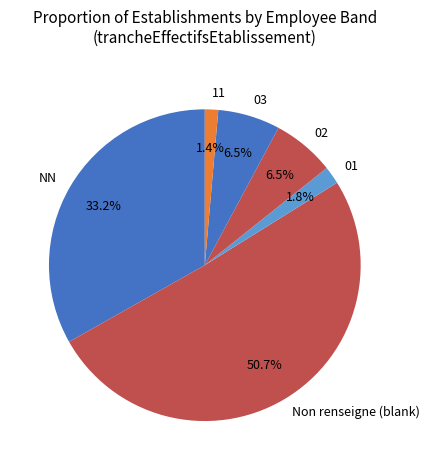

Is NN the majority of the pie?

No